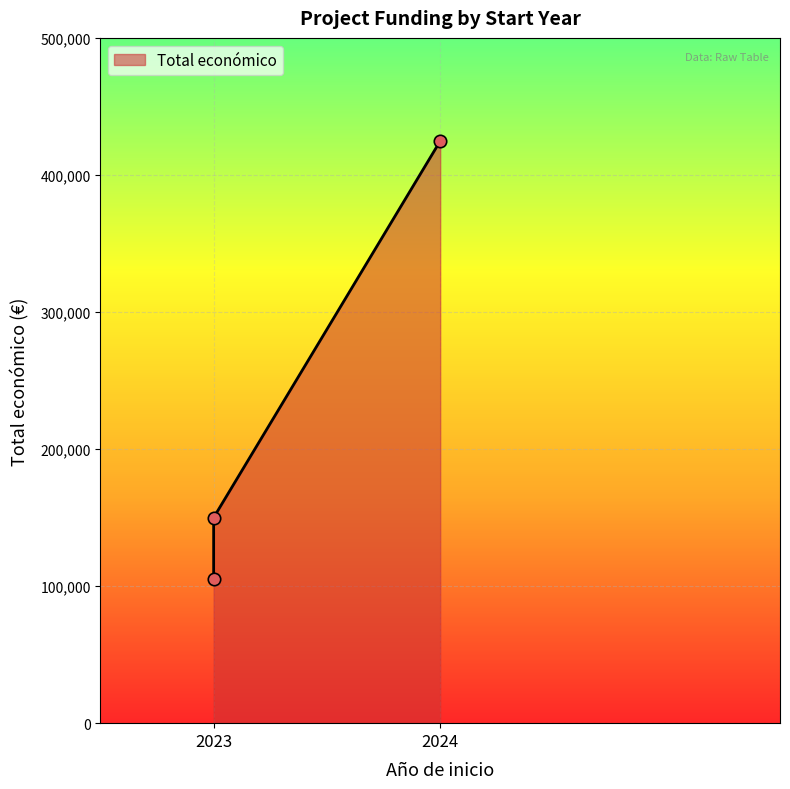

What is the ratio of the value at 2024 to the value at 2023?

4.0